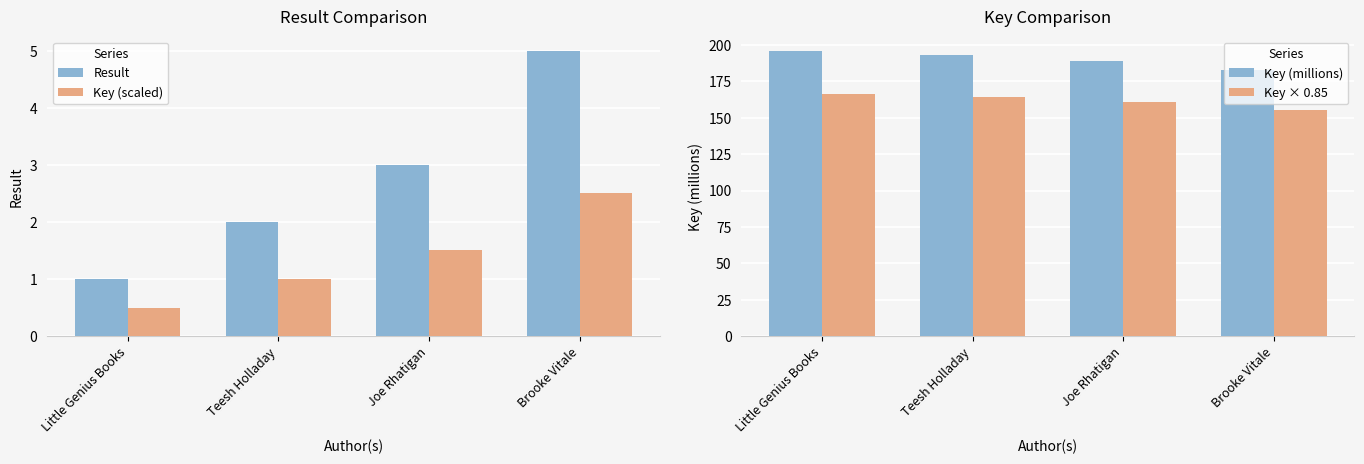

What is the sum of the Key × 0.85 values at Brooke Vitale and Little Genius Books?

322.3